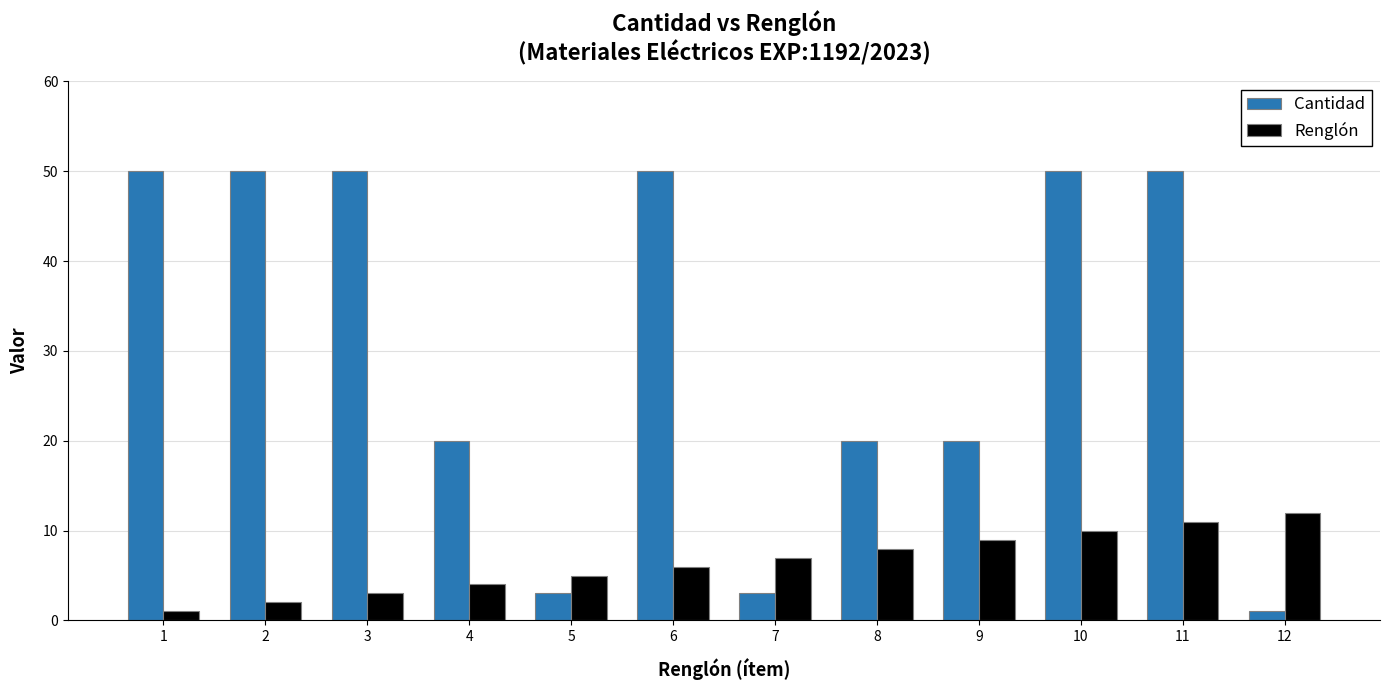

The value of Cantidad at 2 is 50. True or false?

True